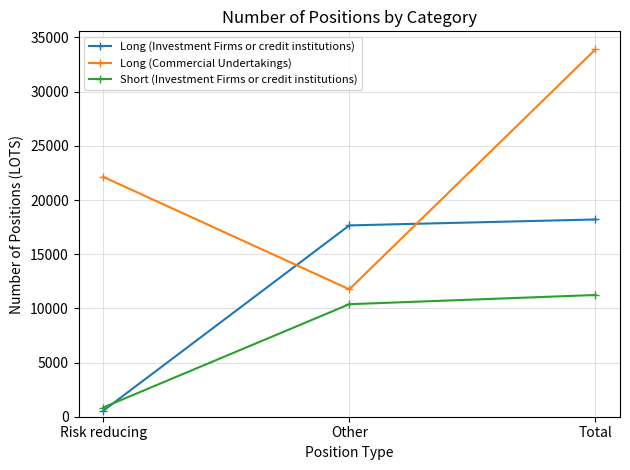

Reading left to right, what are all the values shown in this chart?

Long (Investment Firms or credit institutions): 548.0	17655.7	18203.7
Long (Commercial Undertakings): 22139.0	11759.7	33898.7
Short (Investment Firms or credit institutions): 850.3	10383.7	11234.0